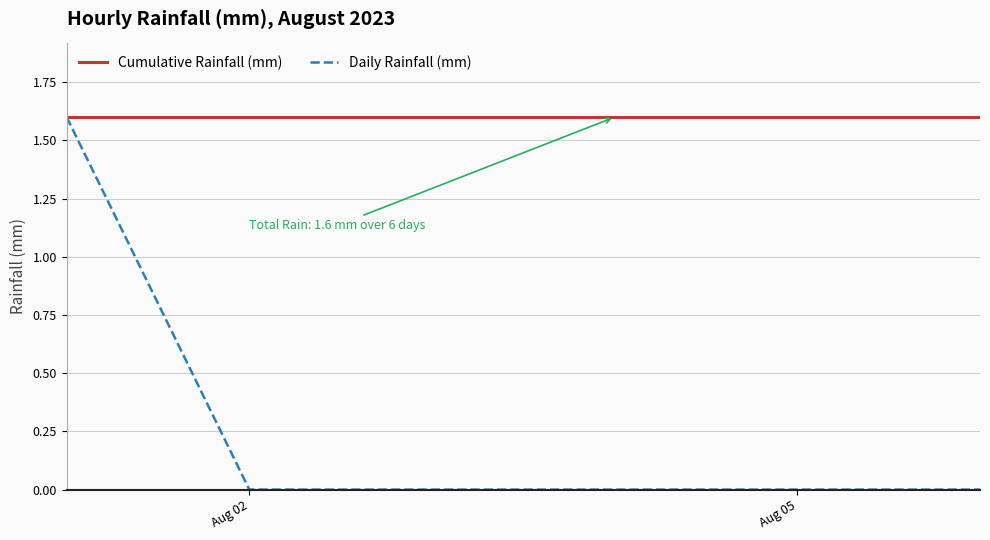

What is the minimum value for Cumulative Rainfall (mm)?

1.6